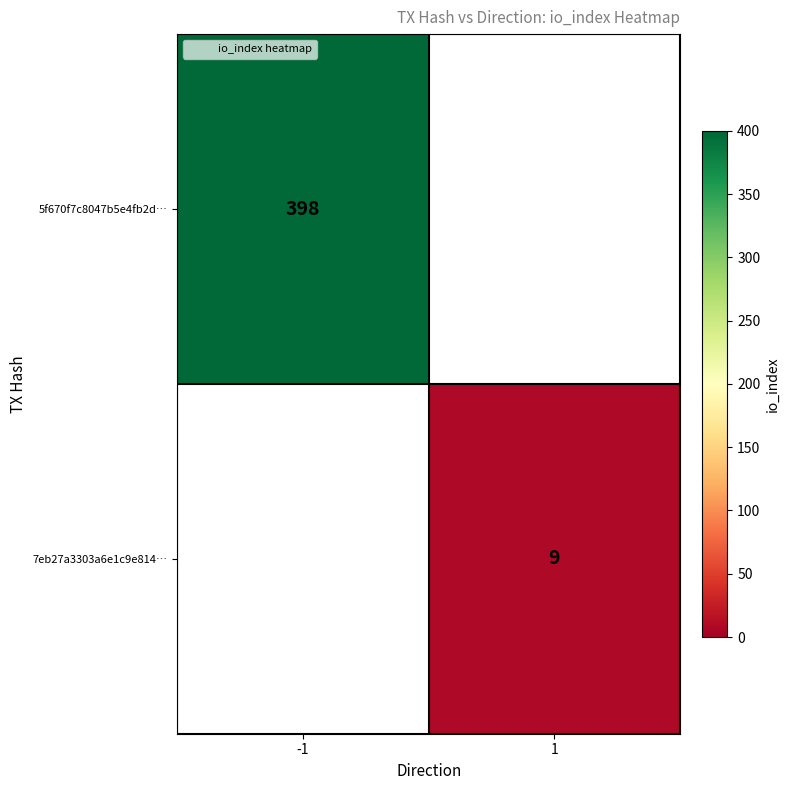

Rank the categories by 7eb27a3303a6e1c9e814… value from highest to lowest.

-1, 1